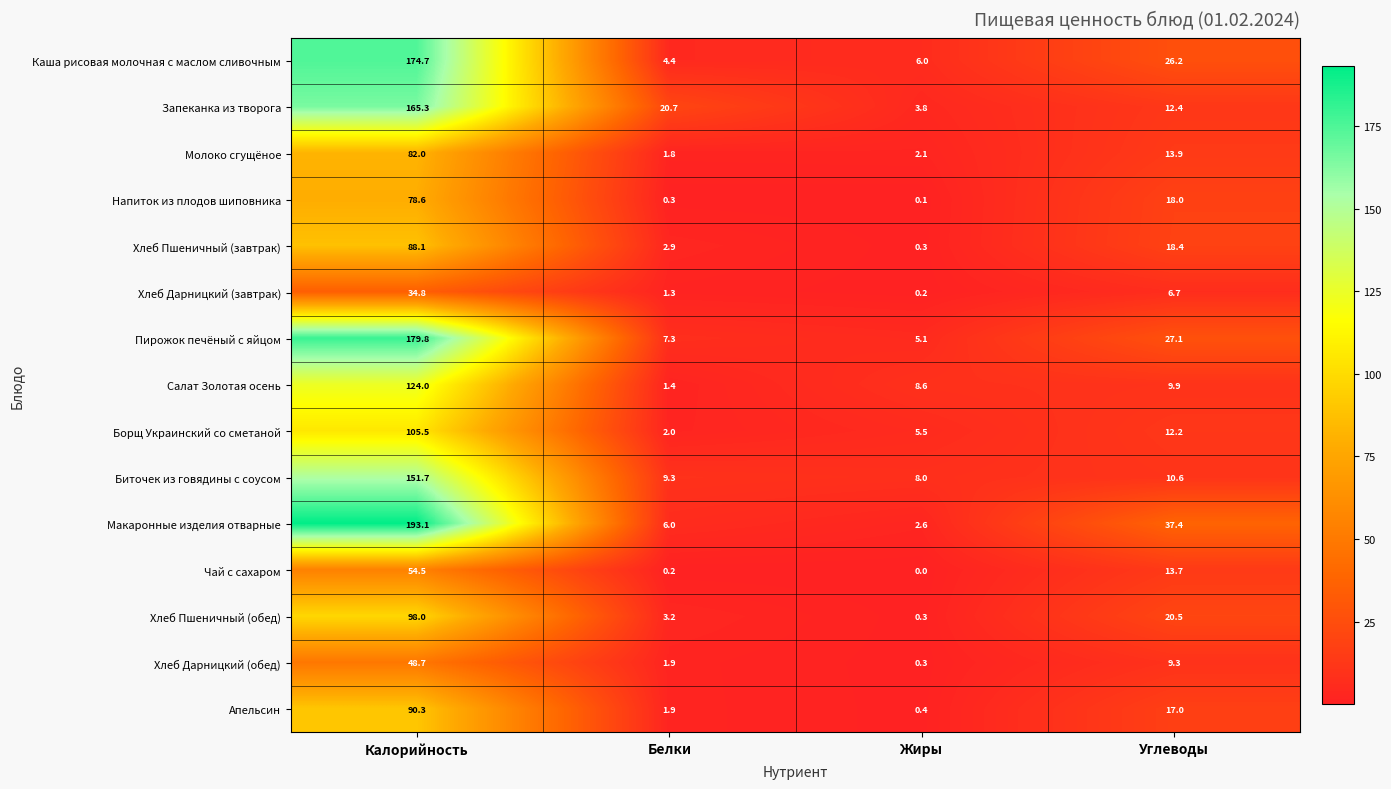

Read the Апельсин value at Жиры.

0.4